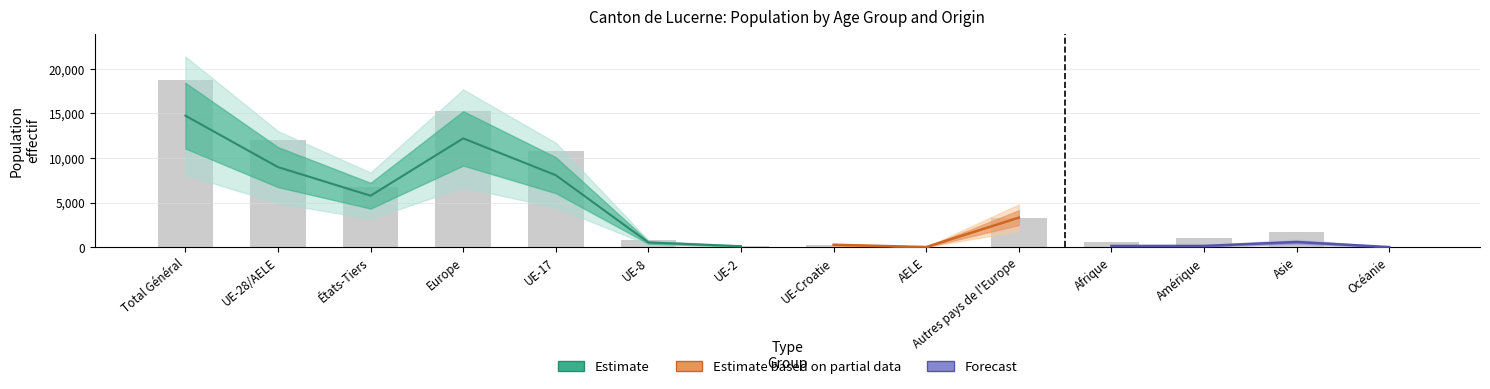

What is the value of the 0 à 4 ans (Total) bar at the 4th from the left?

15302